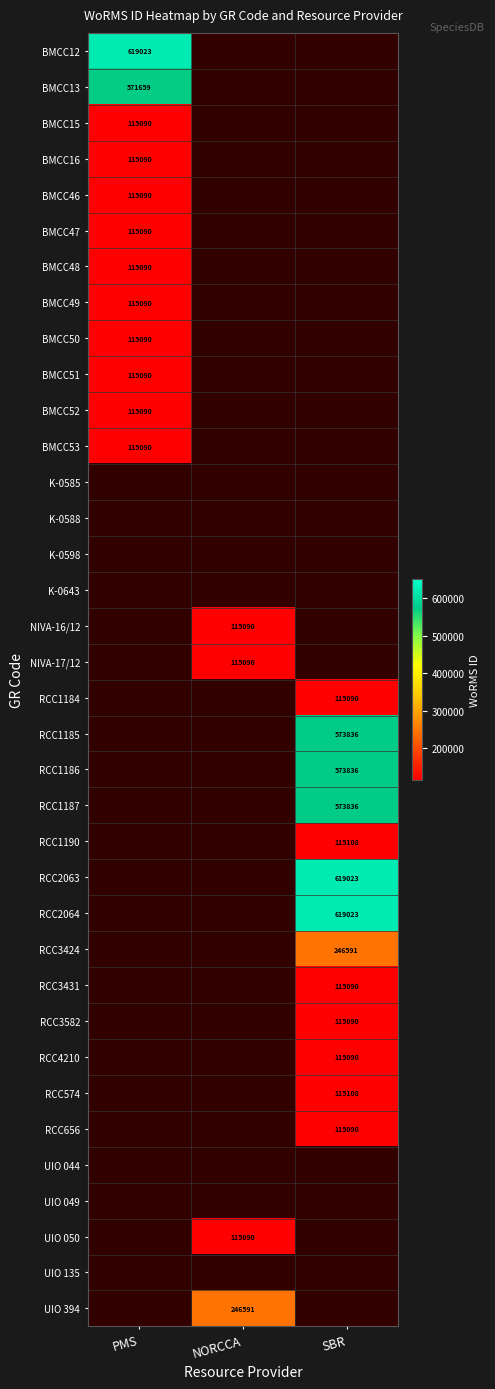

The RCC3431 series shows 115090 at SBR. True or false?

True